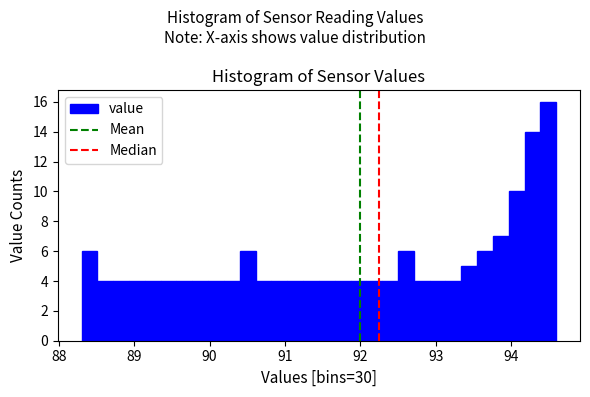

Around what value on the x-axis is the tallest bar? Give the approximate position of its centre, as read against the axis.

94.5